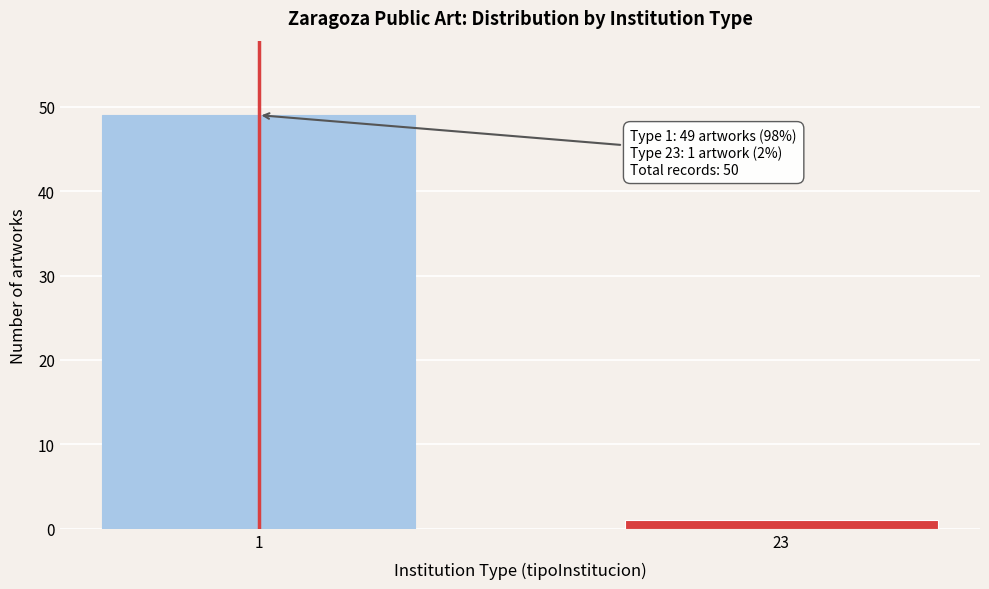

Reading right to left, what are all the values shown in this chart?

23=1	1=49